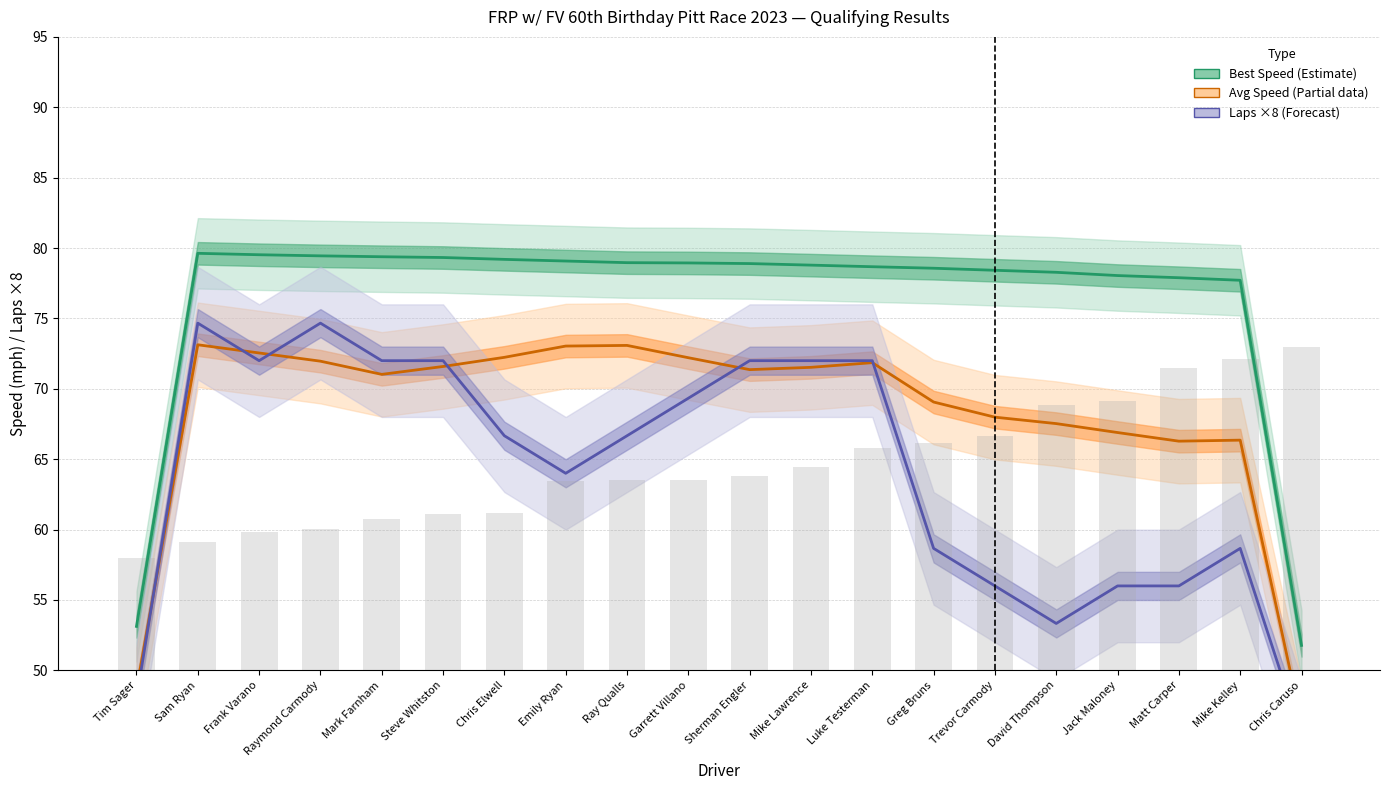

What is the value of the Total Laps ×8 bar at the 6th from the left?

72.0